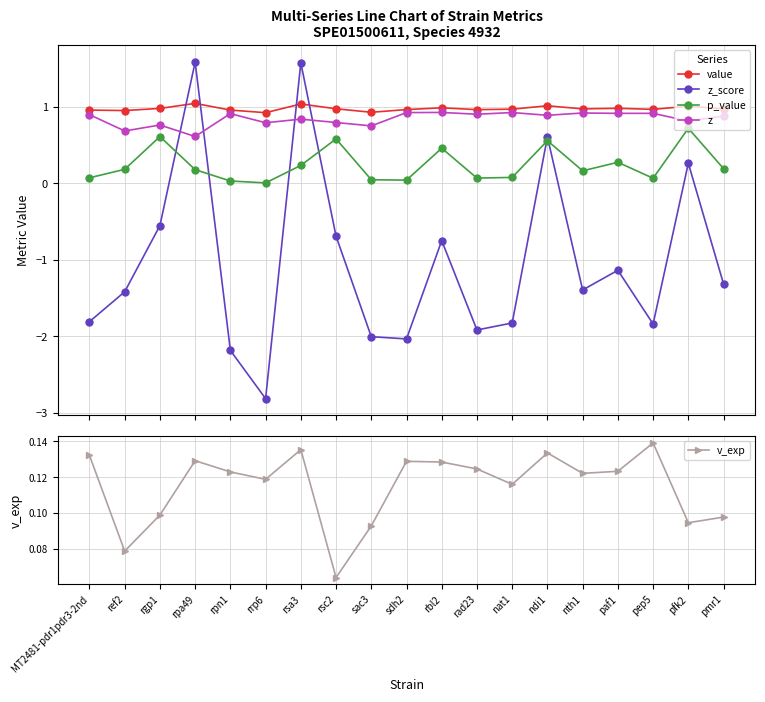

In value, how many points are higher than both neighbors (excluding endpoints)?

6